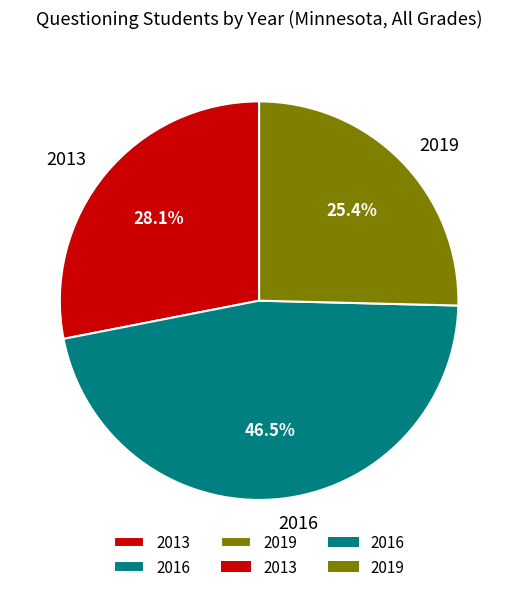

To the nearest percent, what portion does 2013 represent?

28%